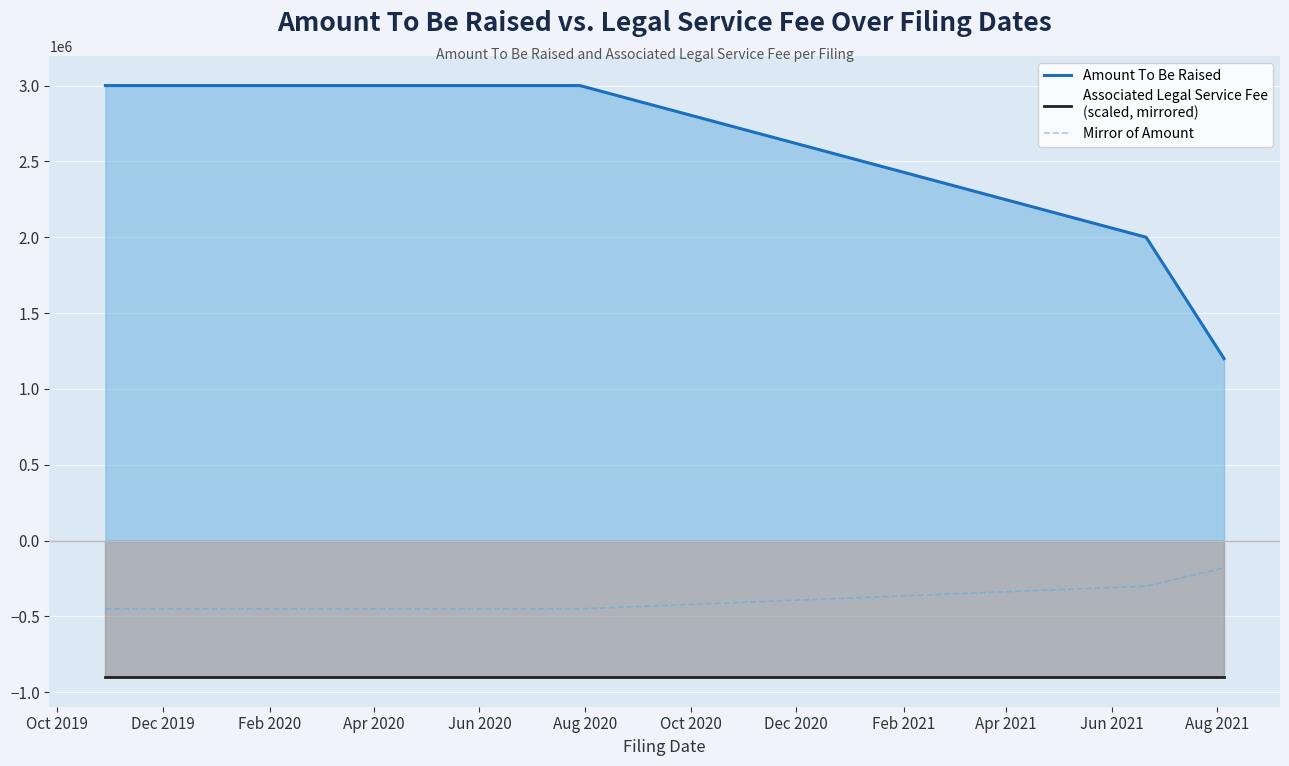

Count the number of categories in the chart.

8